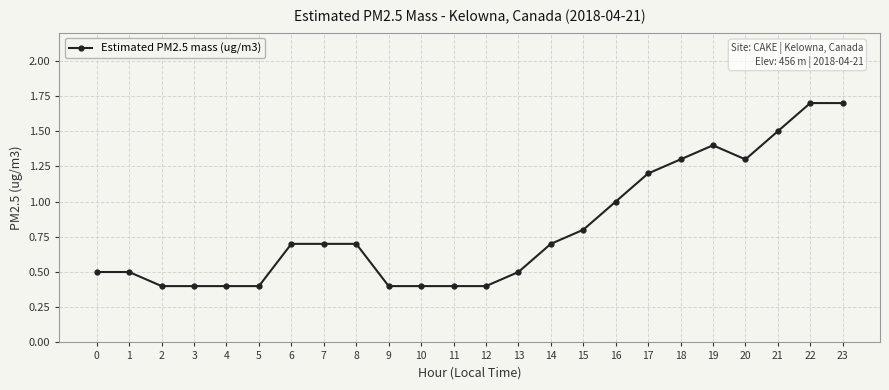

What is the value of the 16th point from the left?

0.8